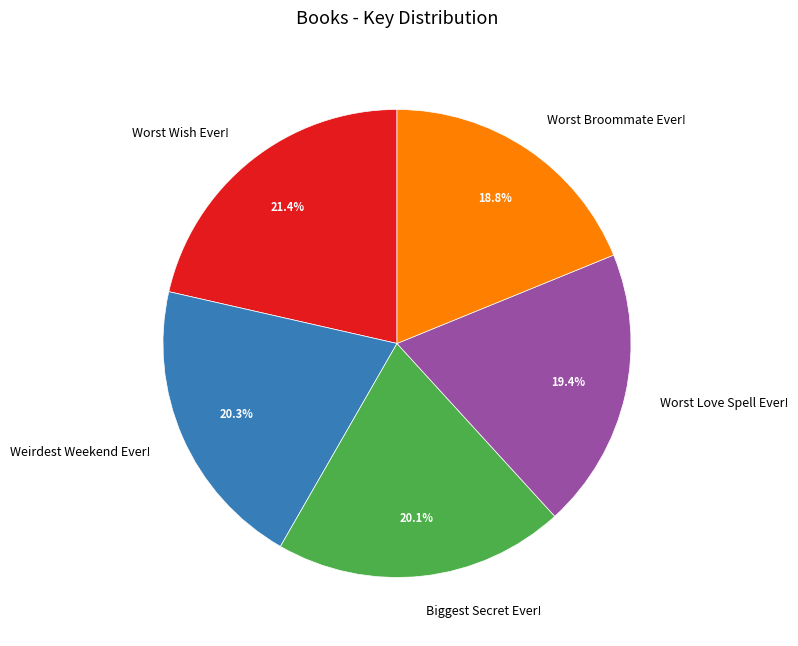

How many slices are in this pie chart?

5